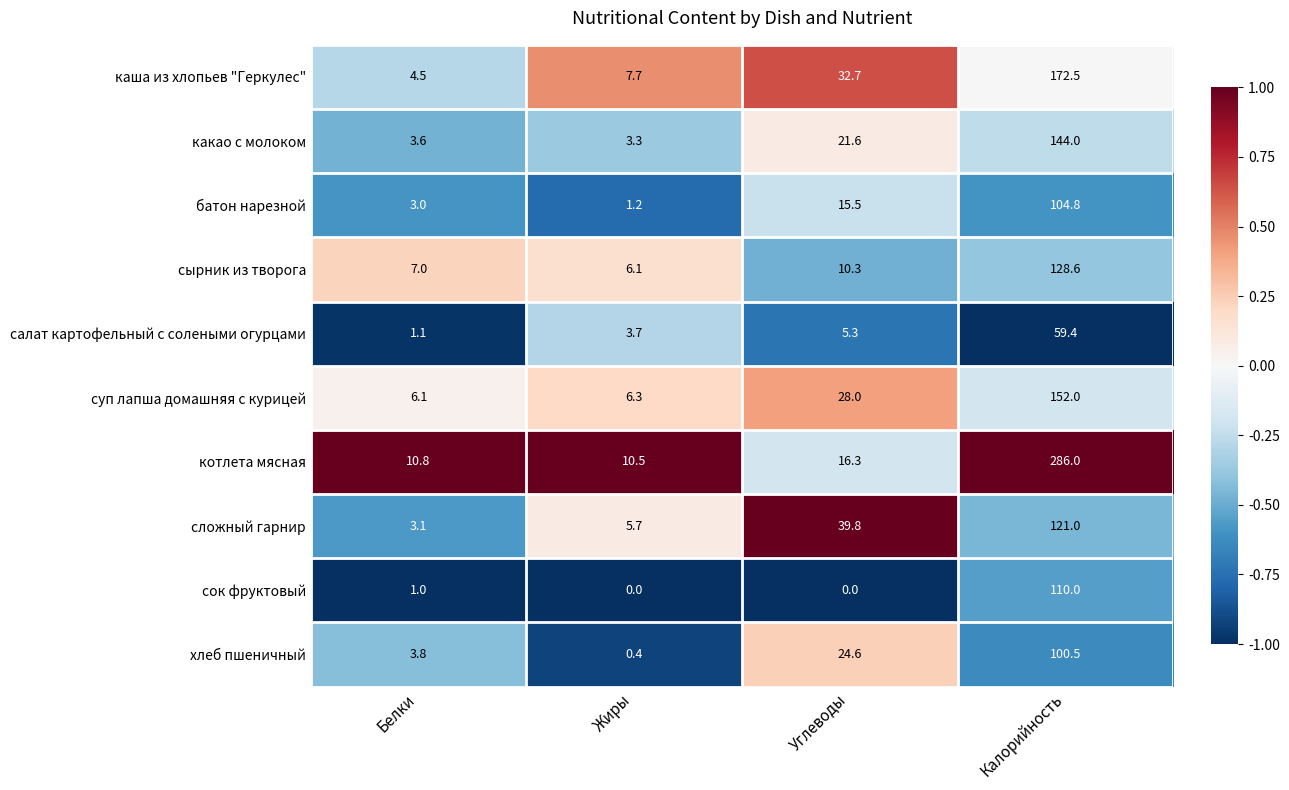

Count the number of categories in the chart.

4